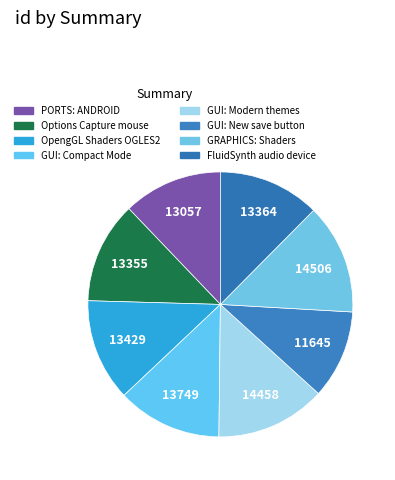

How many slices are in this pie chart?

8